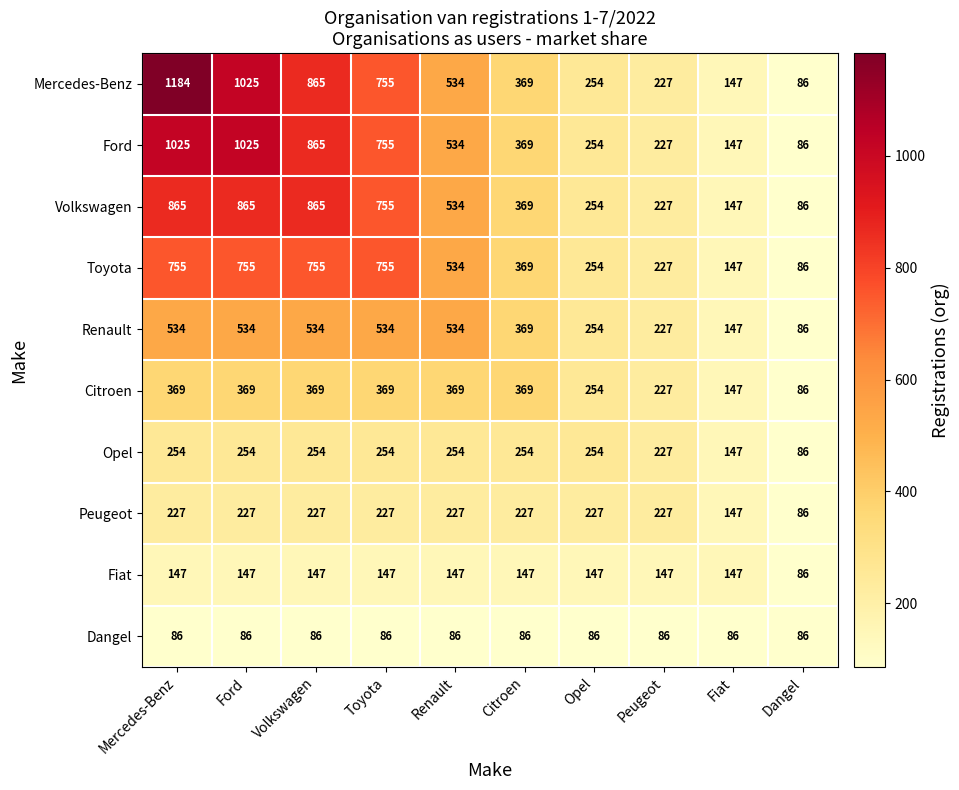

At how many categories does at least one series exceed 181?

8